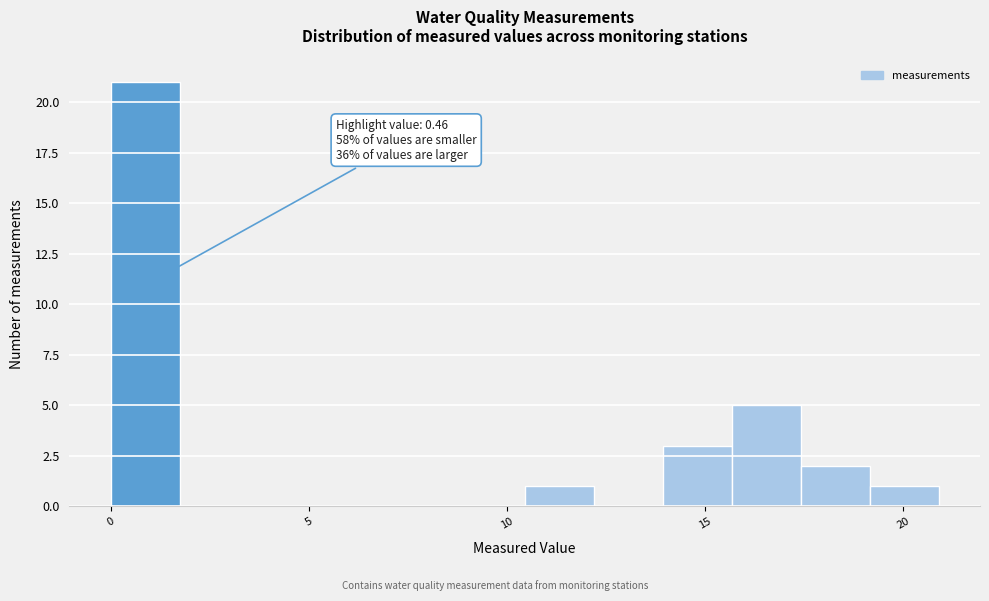

Read against the x-axis, roughly where is the centre of the tallest bar?

1.0